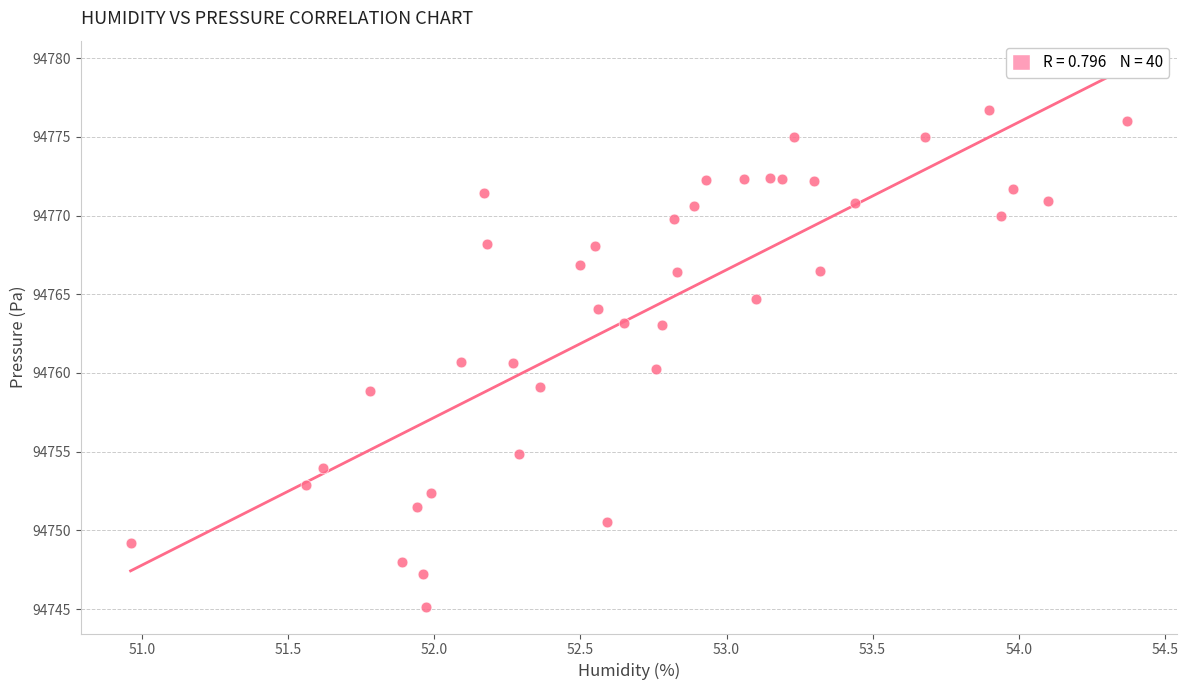

What is the range of Y values (max minus min)?

31.6